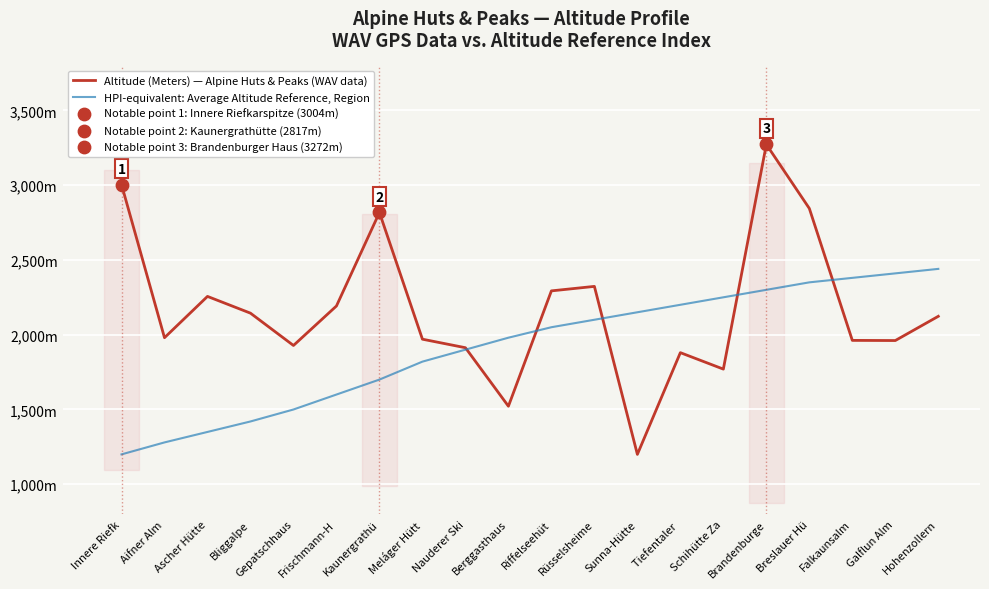

Is the value of Altitude (Meters) — Alpine Huts & Peaks (WAV data) at Kaunergrathü greater than the value of HPI-equivalent: Average Altitude Reference, Region at Frischmann-H?

Yes